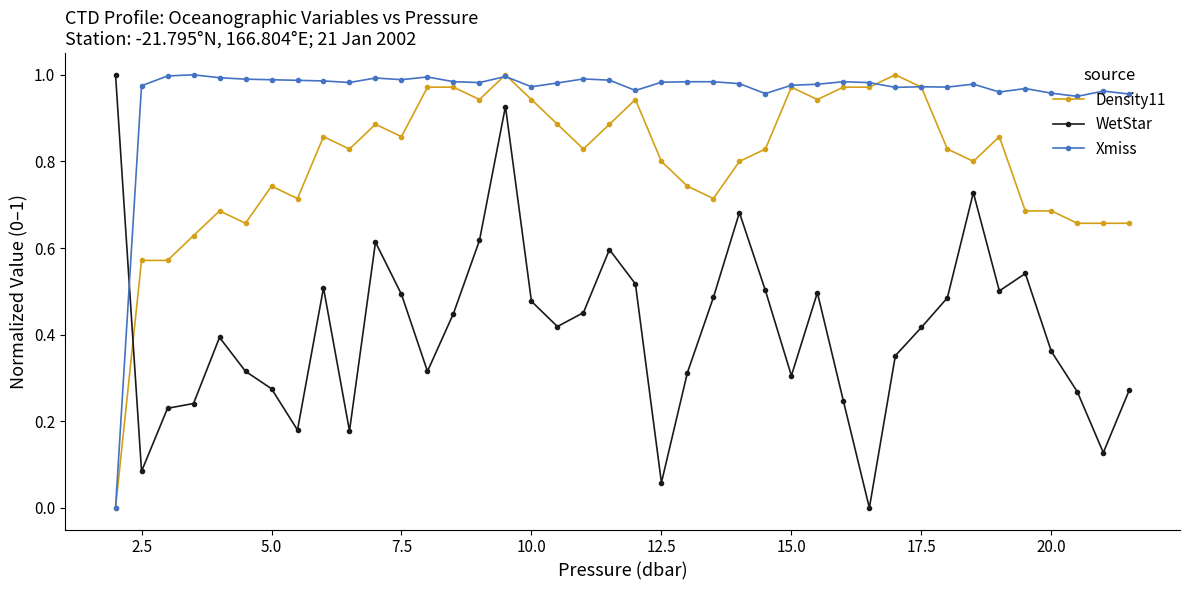

Which series has the largest total across all categories?

Xmiss